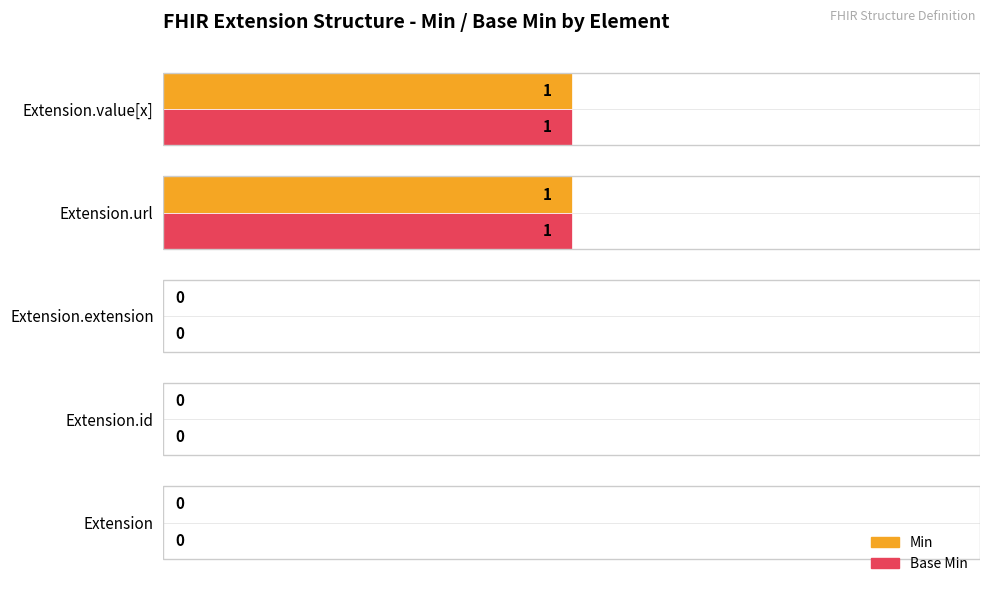

Is it true that Base Min equals -1 at Extension.extension?

False